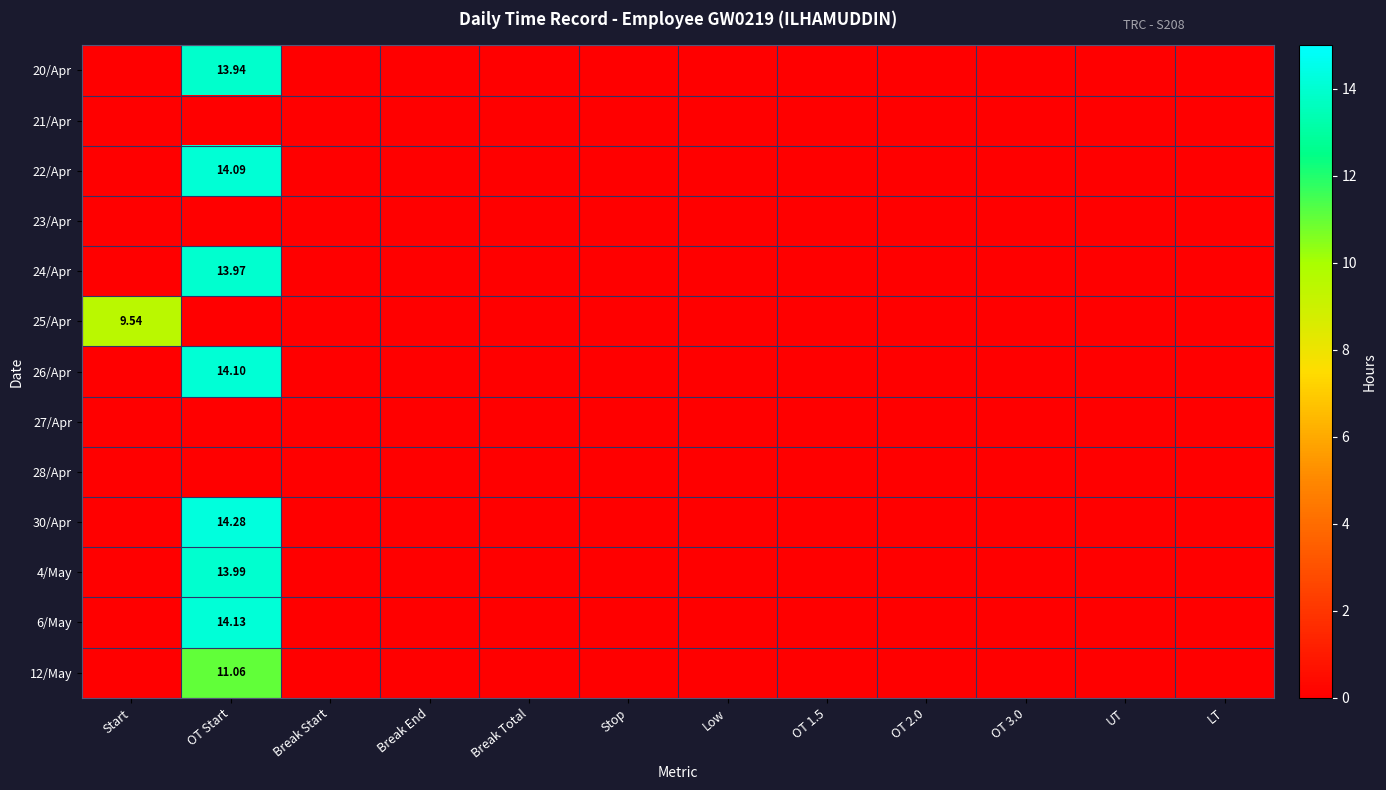

The 27/Apr series shows 0.0 at OT 1.5. True or false?

True